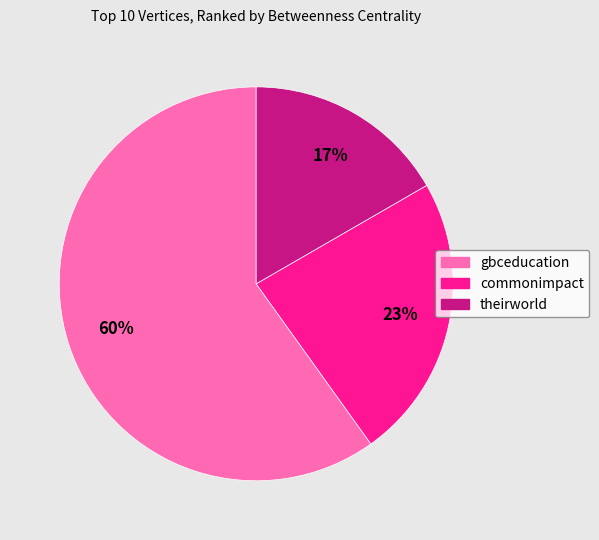

Which has a higher value, commonimpact or gbceducation?

gbceducation